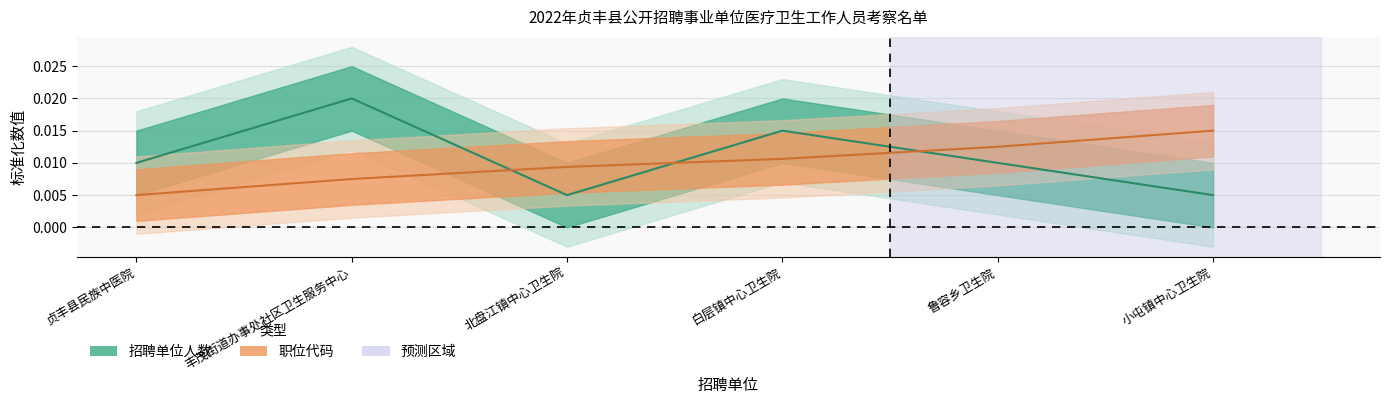

What is the label of the 6th point from the right?

贞丰县民族中医院